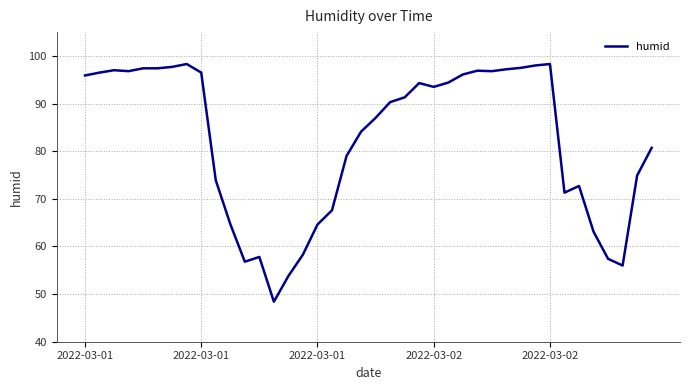

Does the chart have visible grid lines?

Yes